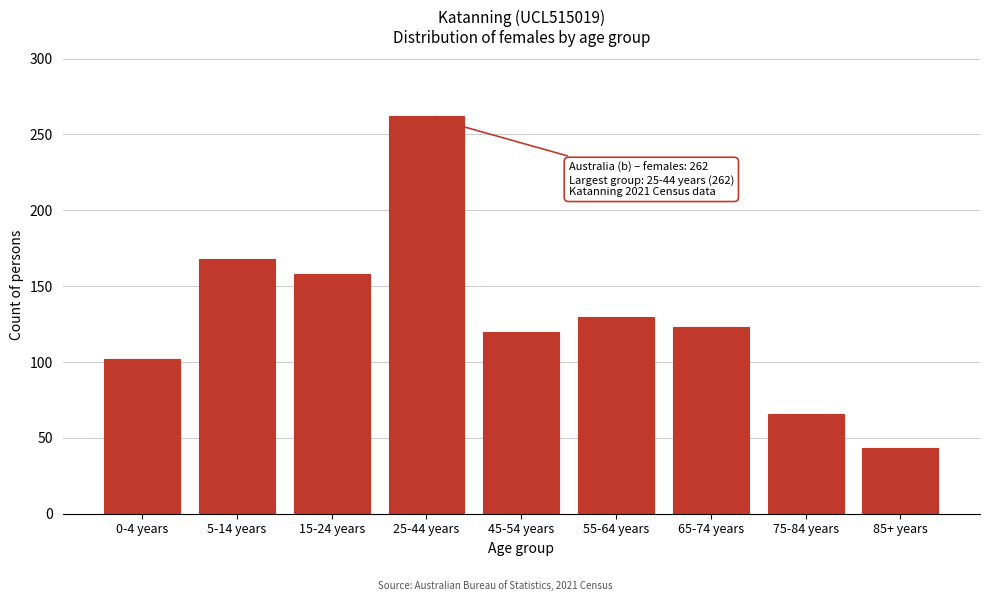

Reading right to left, transcribe all the data shown in this chart.

85+ years=43	75-84 years=66	65-74 years=123	55-64 years=130	45-54 years=120	25-44 years=262	15-24 years=158	5-14 years=168	0-4 years=102